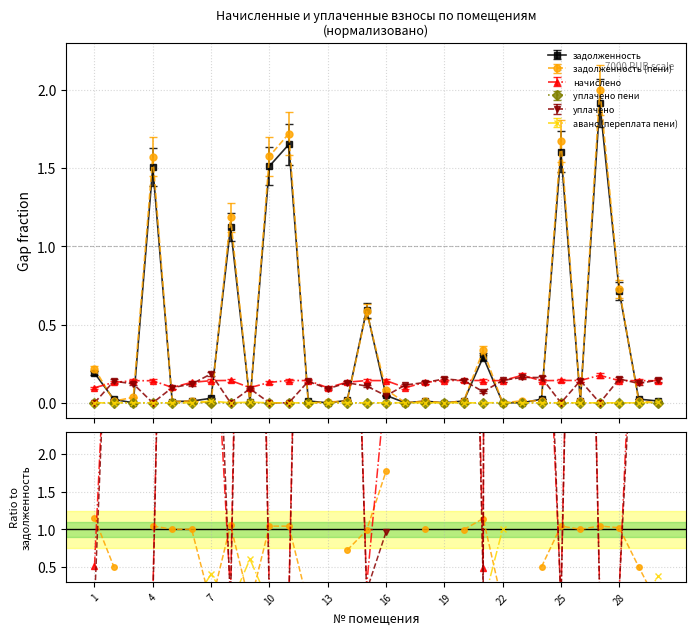

What is the maximum value for задолженность?

1.9